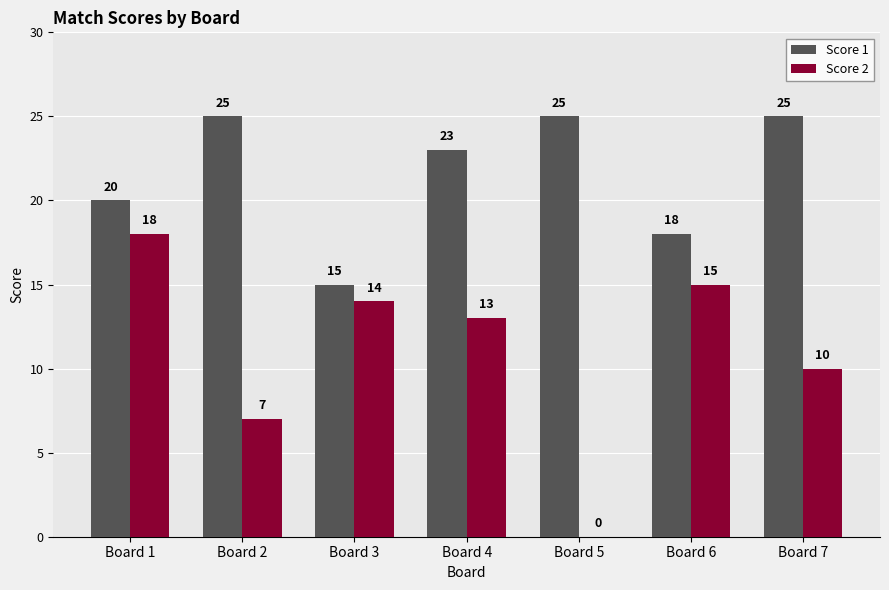

Reading left to right, extract all data points from this chart.

Score 1: Board 1=20	Board 2=25	Board 3=15	Board 4=23	Board 5=25	Board 6=18	Board 7=25
Score 2: Board 1=18	Board 2=7	Board 3=14	Board 4=13	Board 5=0	Board 6=15	Board 7=10